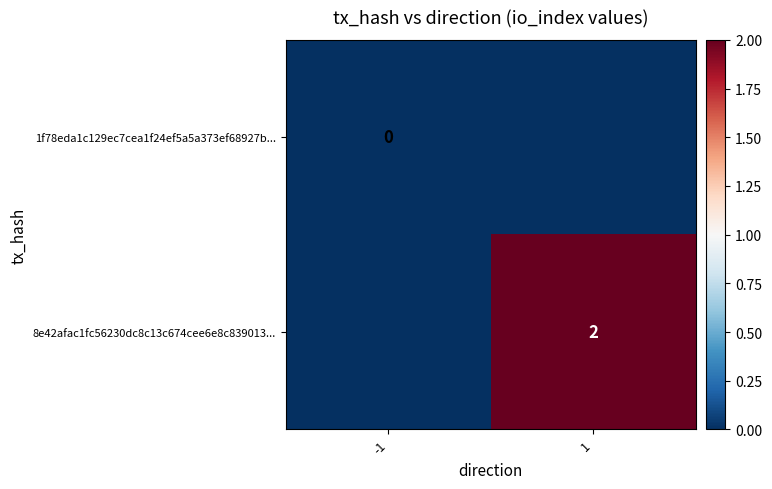

True or false: 8e42afac1fc56230dc8c13c674cee6e8c839013... has a value of 2 at 1.

True